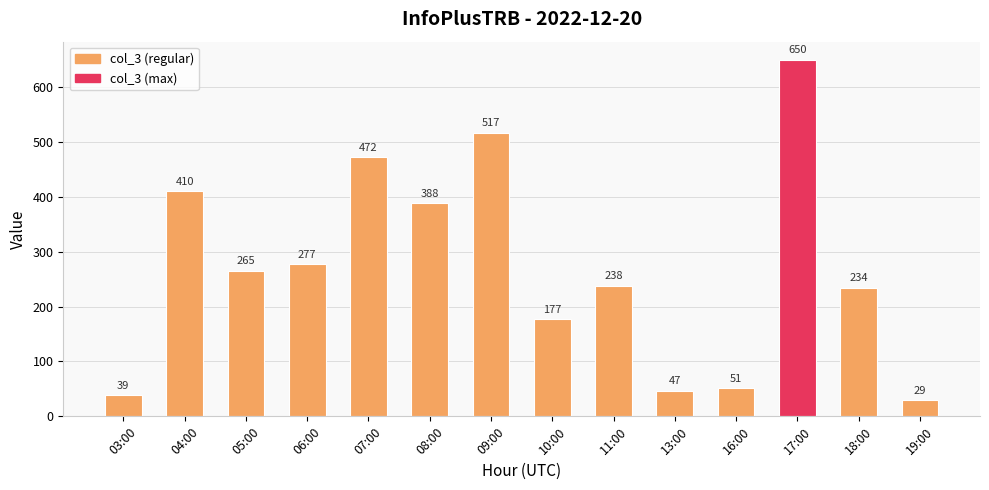

How many data points are less than 265?

7